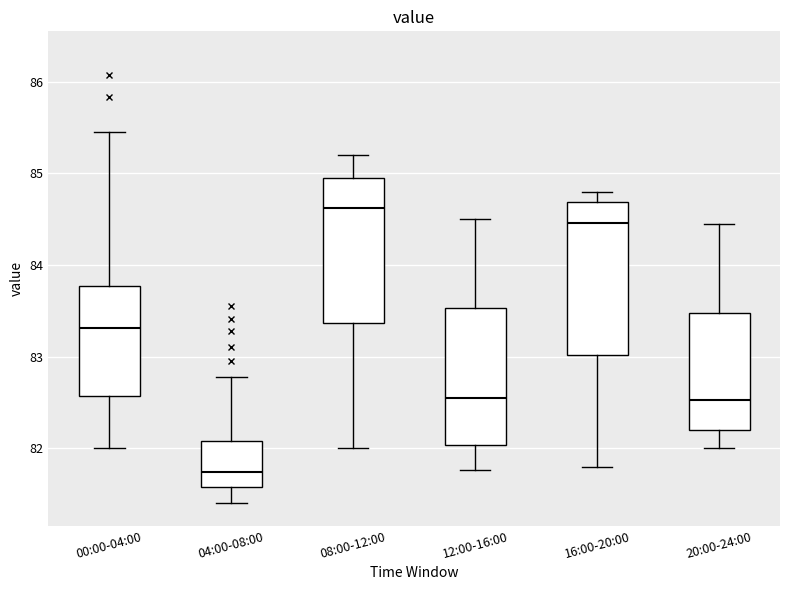

Reading left to right, read every box against the y-axis: the position of its median line, the range the box covers, and the ends of its whiskers. The values are not printed on the chart, so give them approximately, as read against the axis.

00:00-04:00: median 83.3, box 82.6 to 83.8, whiskers 82.0 to 85.5
04:00-08:00: median 81.7, box 81.6 to 82.1, whiskers 81.4 to 82.8
08:00-12:00: median 84.6, box 83.4 to 85.0, whiskers 82.0 to 85.2
12:00-16:00: median 82.6, box 82.0 to 83.5, whiskers 81.8 to 84.5
16:00-20:00: median 84.5, box 83.0 to 84.7, whiskers 81.8 to 84.8
20:00-24:00: median 82.5, box 82.2 to 83.5, whiskers 82.0 to 84.5